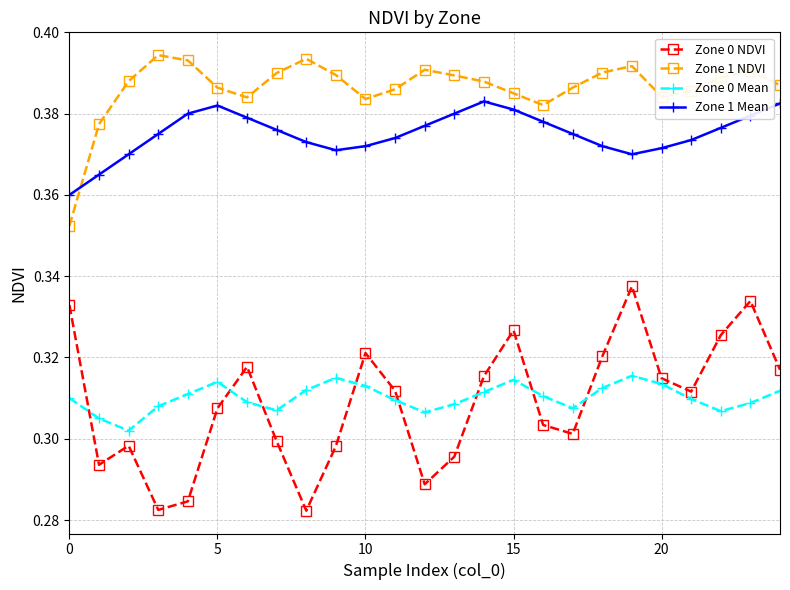

Which series has the largest range (max minus min)?

Zone 0 NDVI